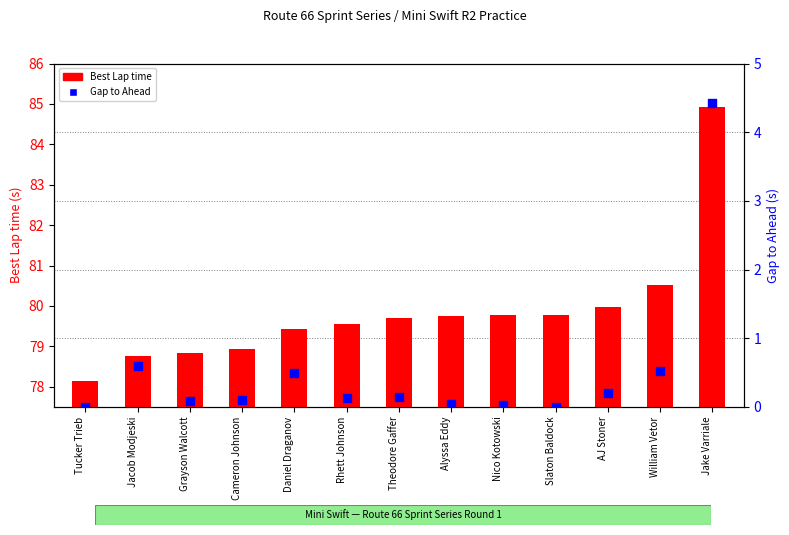

Which series contains the lowest Y value?

Gap to Ahead